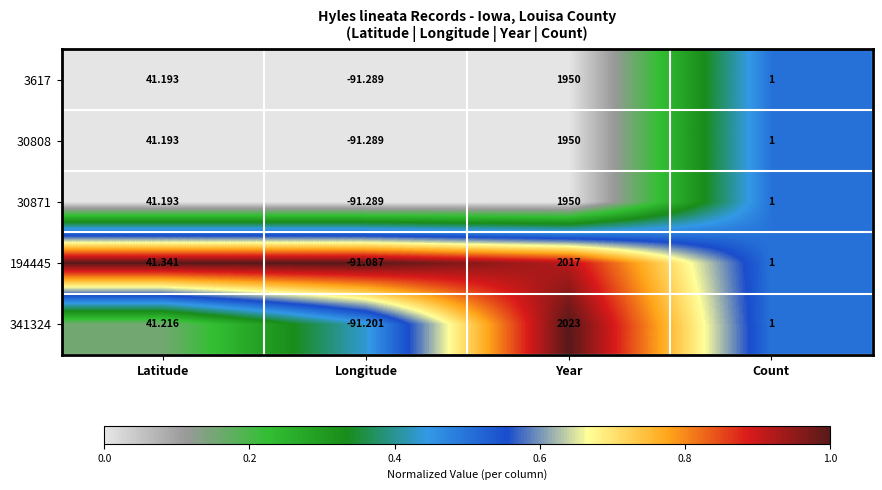

Where is 30808 nearest to the value 929?

Latitude